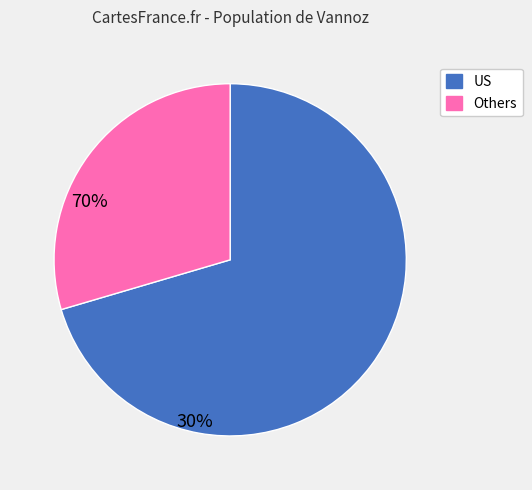

Is there any slice that represents more than half of the pie?

Yes